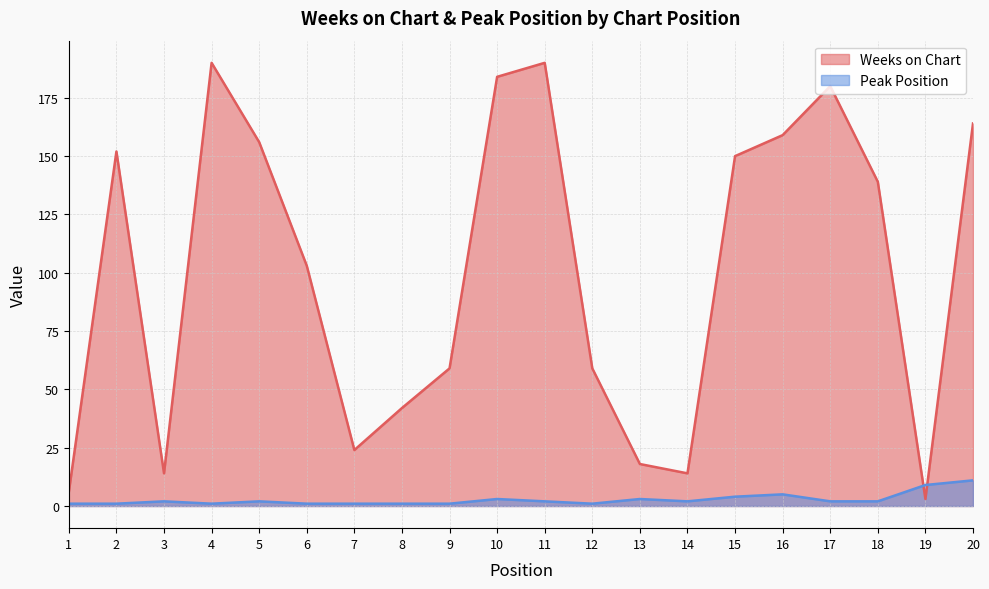

Reading left to right, transcribe all the data shown in this chart.

Weeks on Chart: 6	152	14	190	156	103	24	42	59	184	190	59	18	14	150	159	180	139	3	164
Peak Position: 1	1	2	1	2	1	1	1	1	3	2	1	3	2	4	5	2	2	9	11